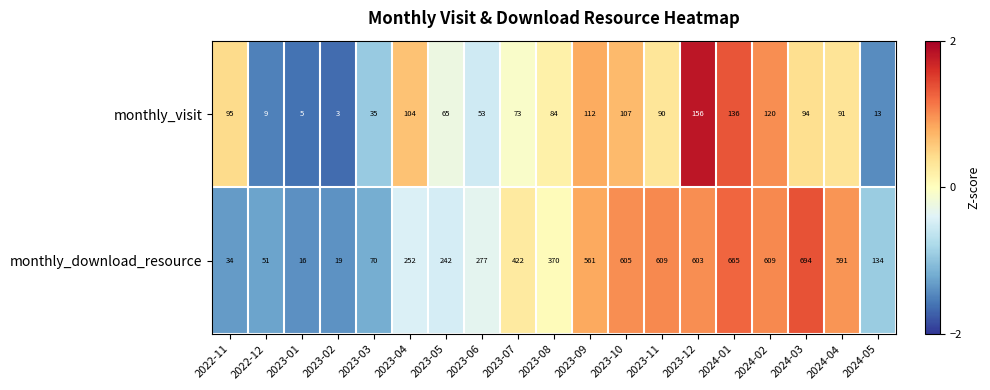

What is the difference between the second highest and minimum values in the monthly_download_resource series?

649